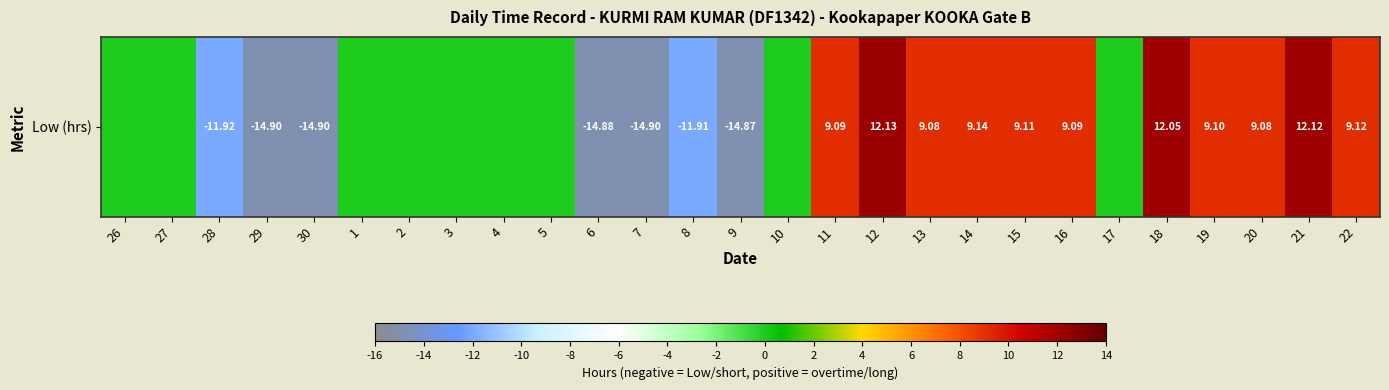

Is it true that the value at 2 is 15.3?

False